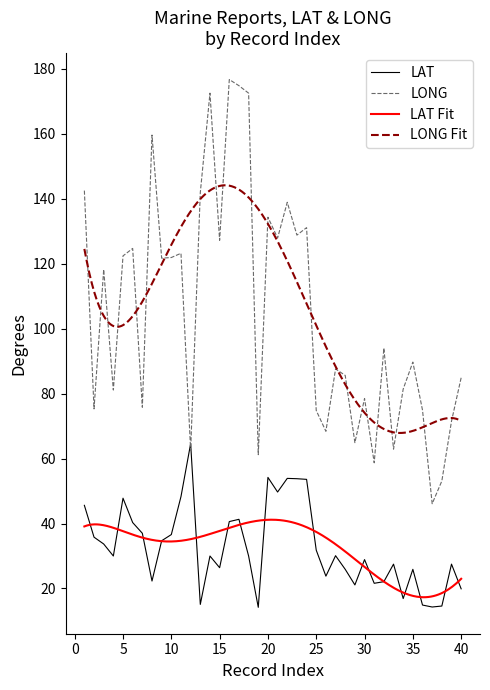

How many data points in LONG are above 94?

19